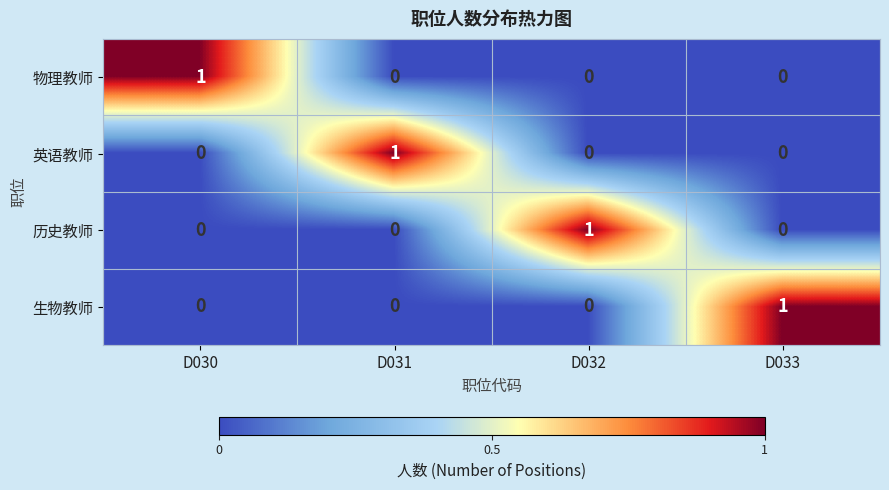

At how many categories does at least one series exceed 0?

4